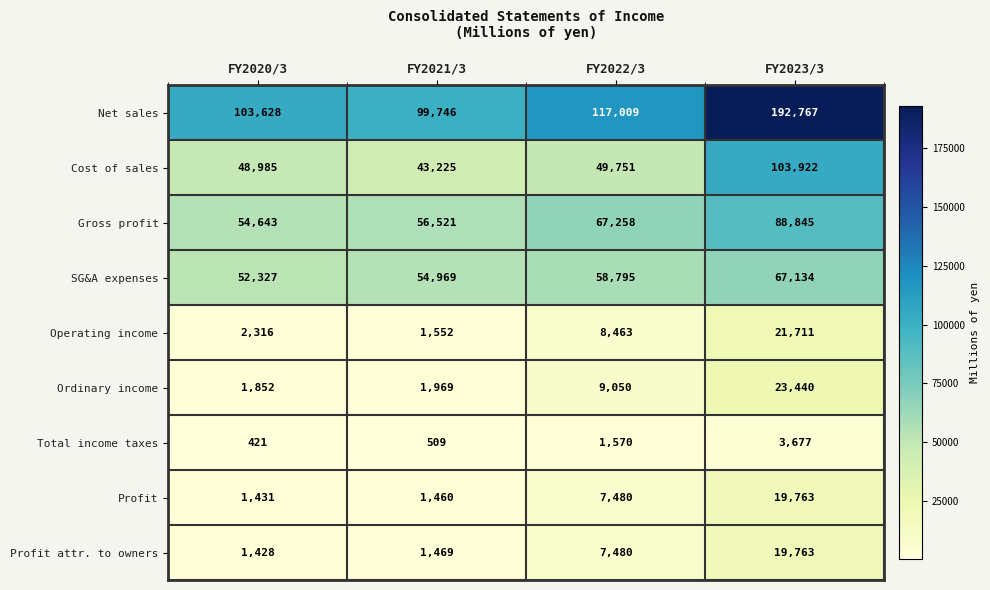

Rank the categories by Operating income value from lowest to highest.

FY2021/3, FY2020/3, FY2022/3, FY2023/3